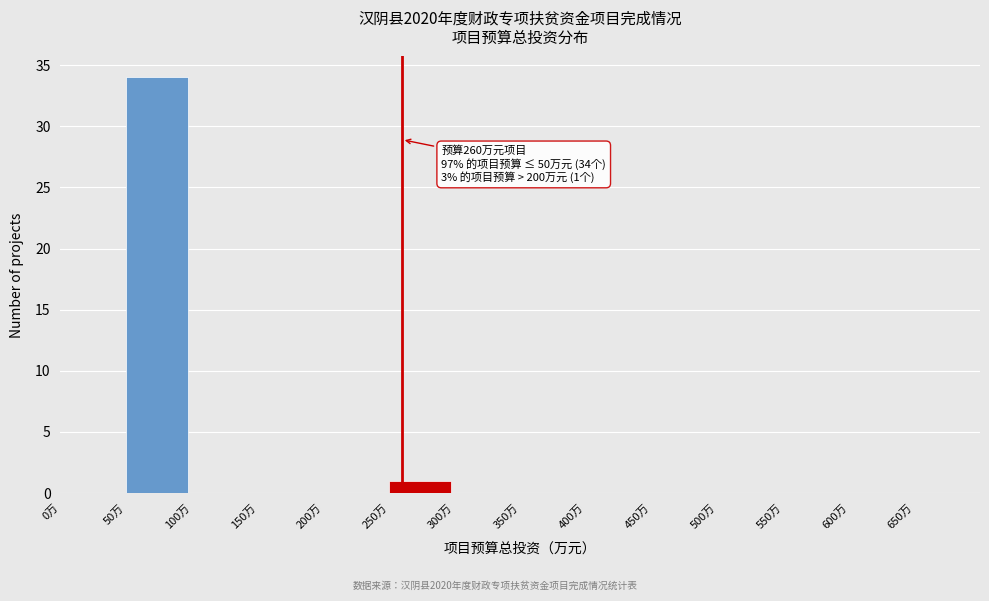

Over which range of the x-axis is the bar tallest?

50 to 100